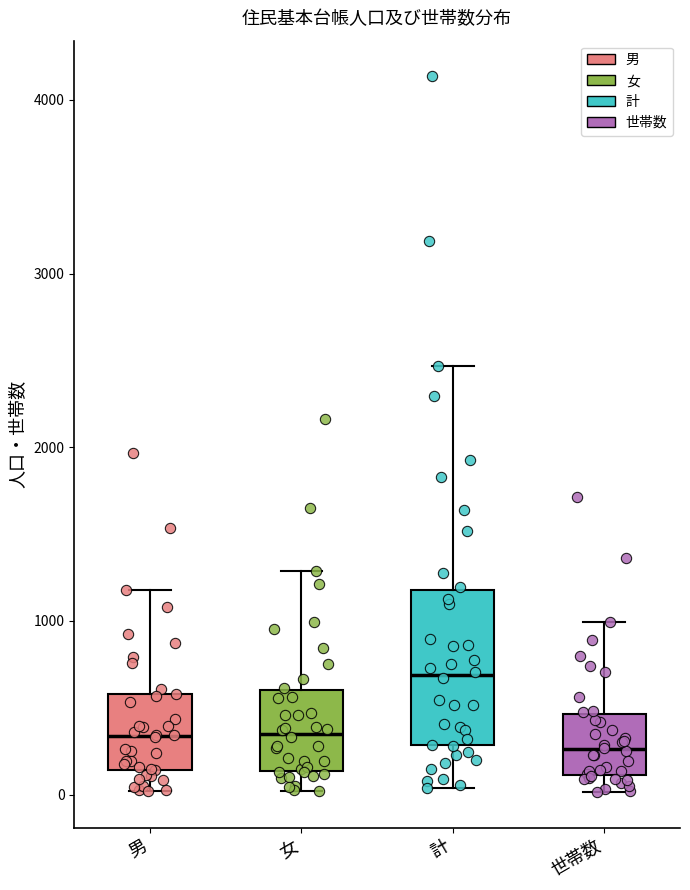

Comparing the boxes themselves (not the whiskers), which one is the tallest?

計